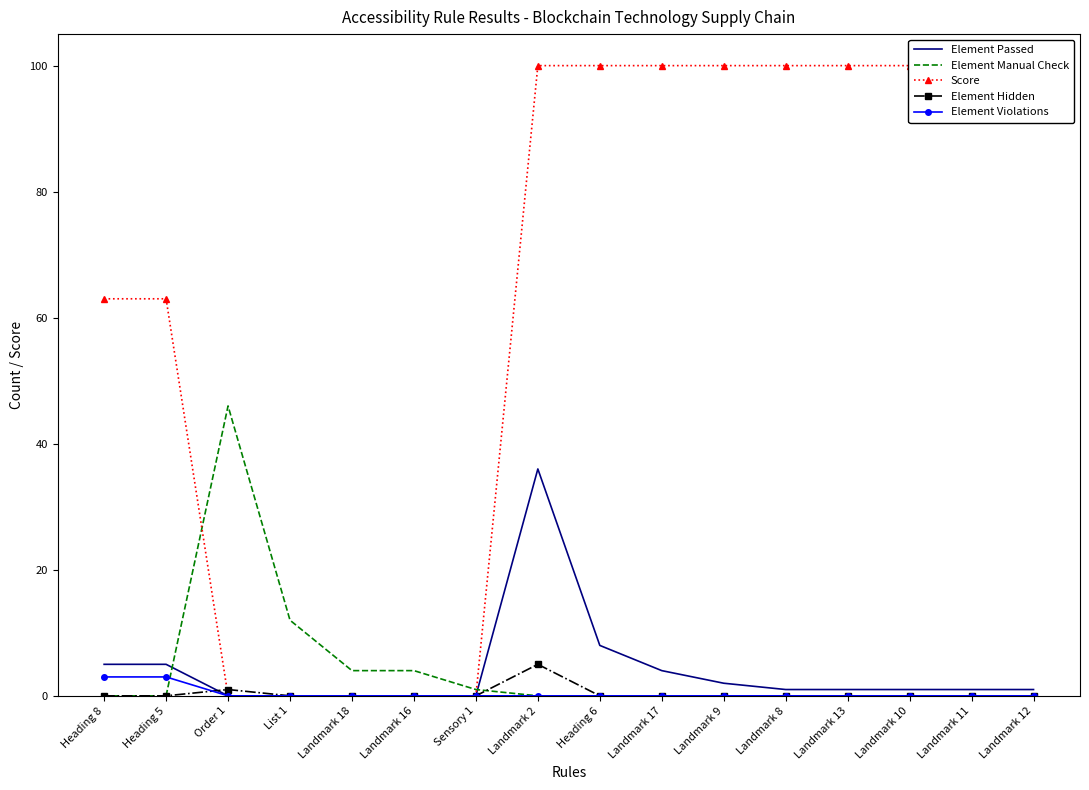

Count the Score values in the range 0 to 100.

16